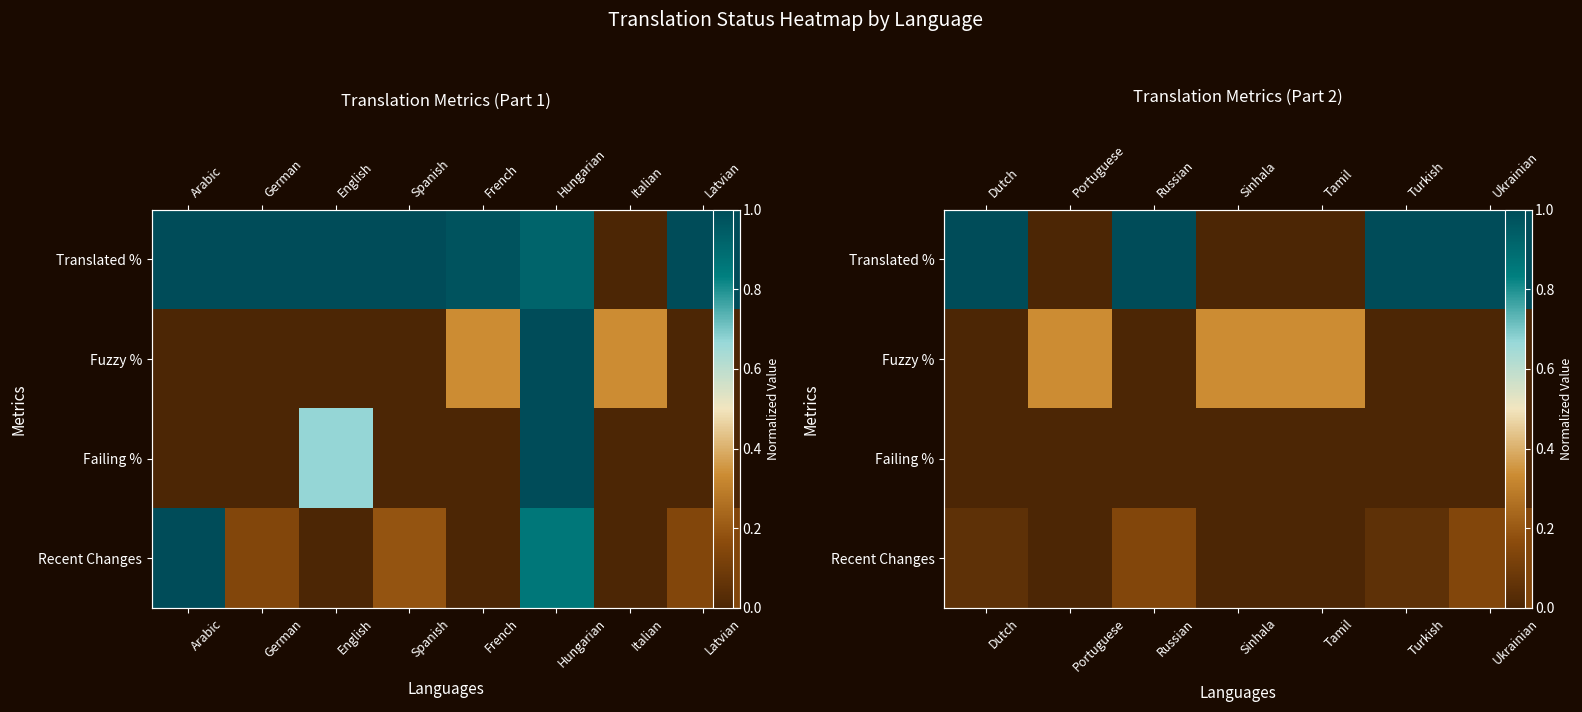

Which series changed the most between Dutch and Sinhala?

Translated %